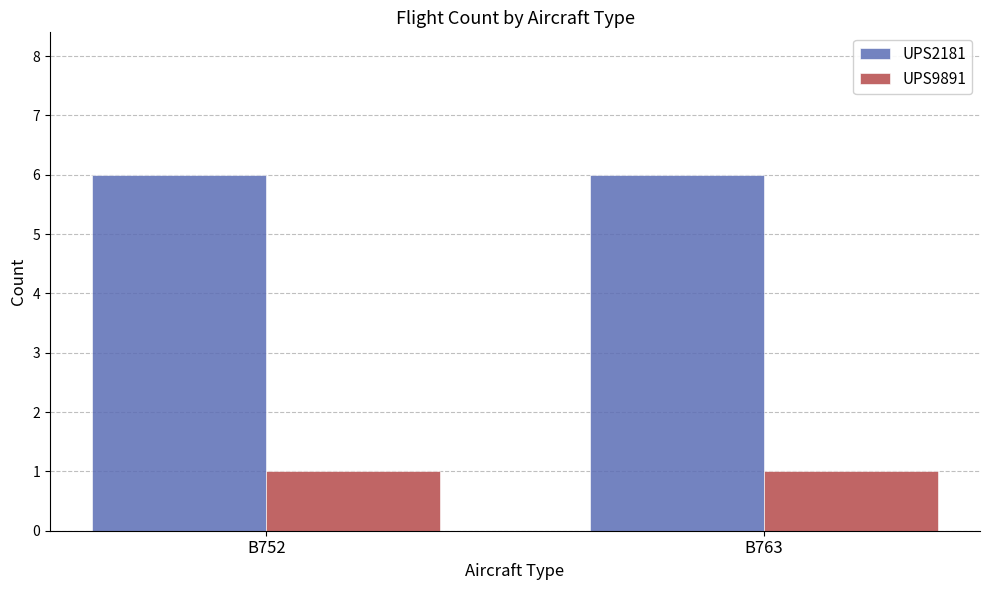

What is the value of the UPS9891 bar at the 1st from the left?

1